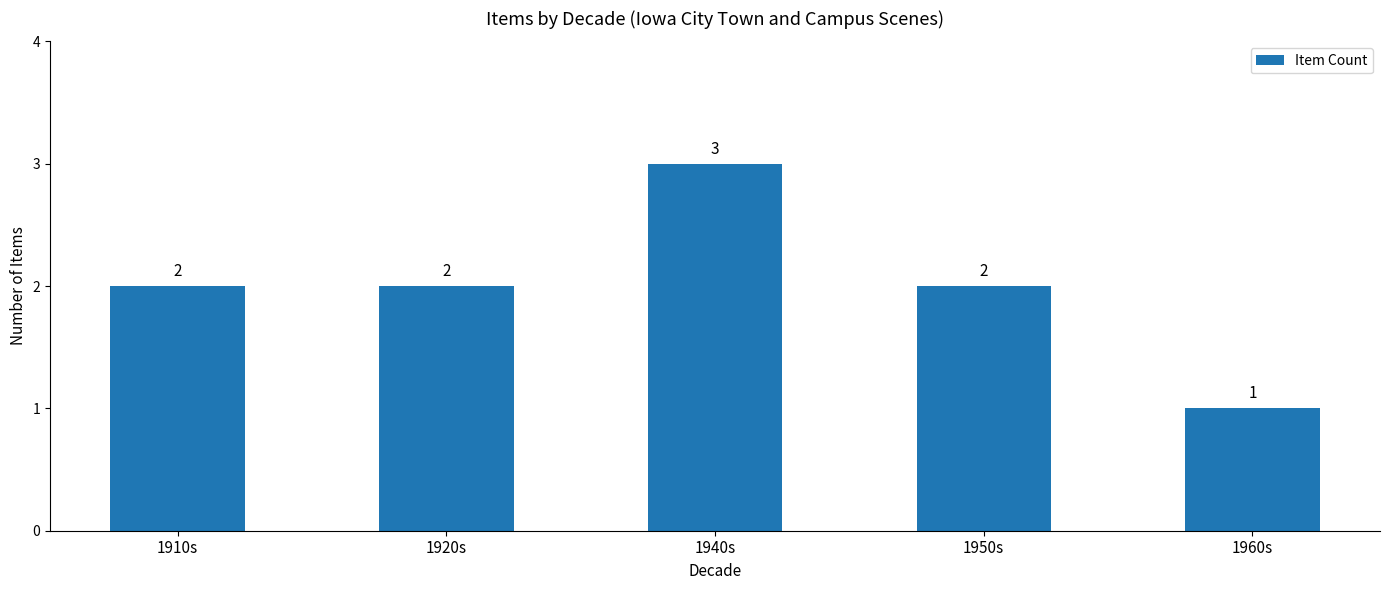

True or false: the data shows 5 at 1940s.

False